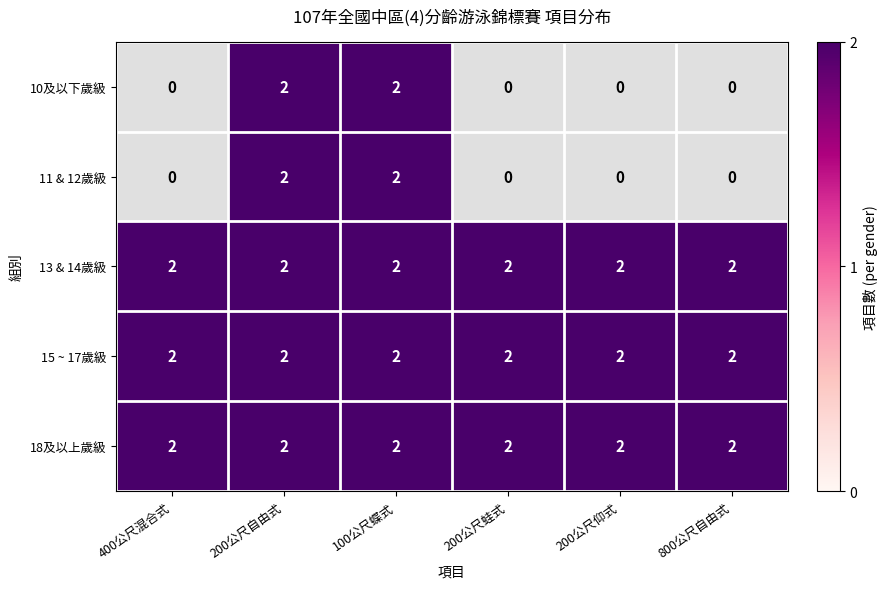

What is the sum of the 18及以上歲級 values at 400公尺混合式 and 200公尺自由式?

4